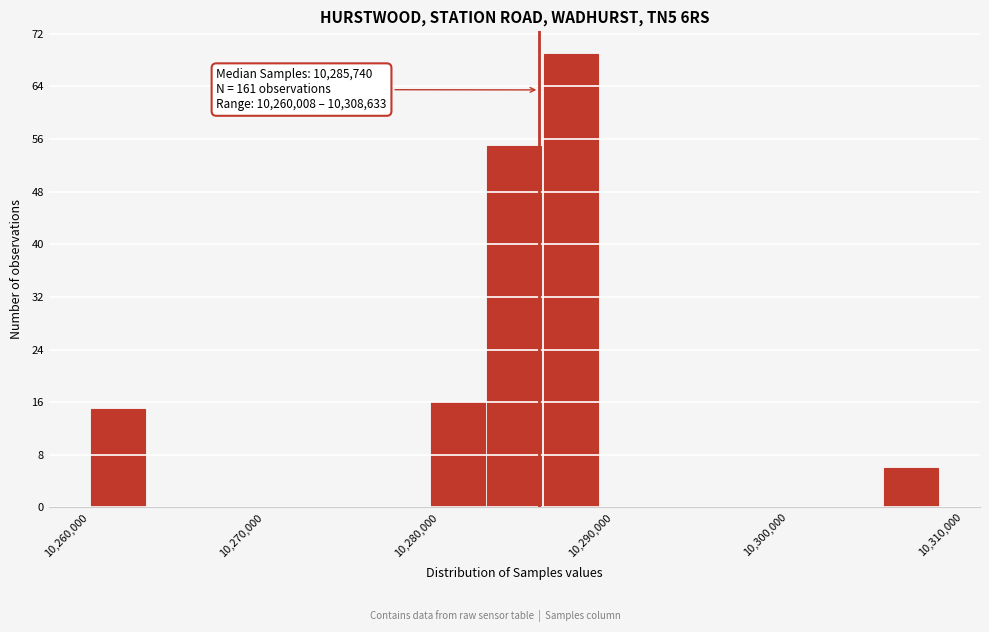

Around what value on the x-axis is the tallest bar? Give the approximate position of its centre, as read against the axis.

10288000